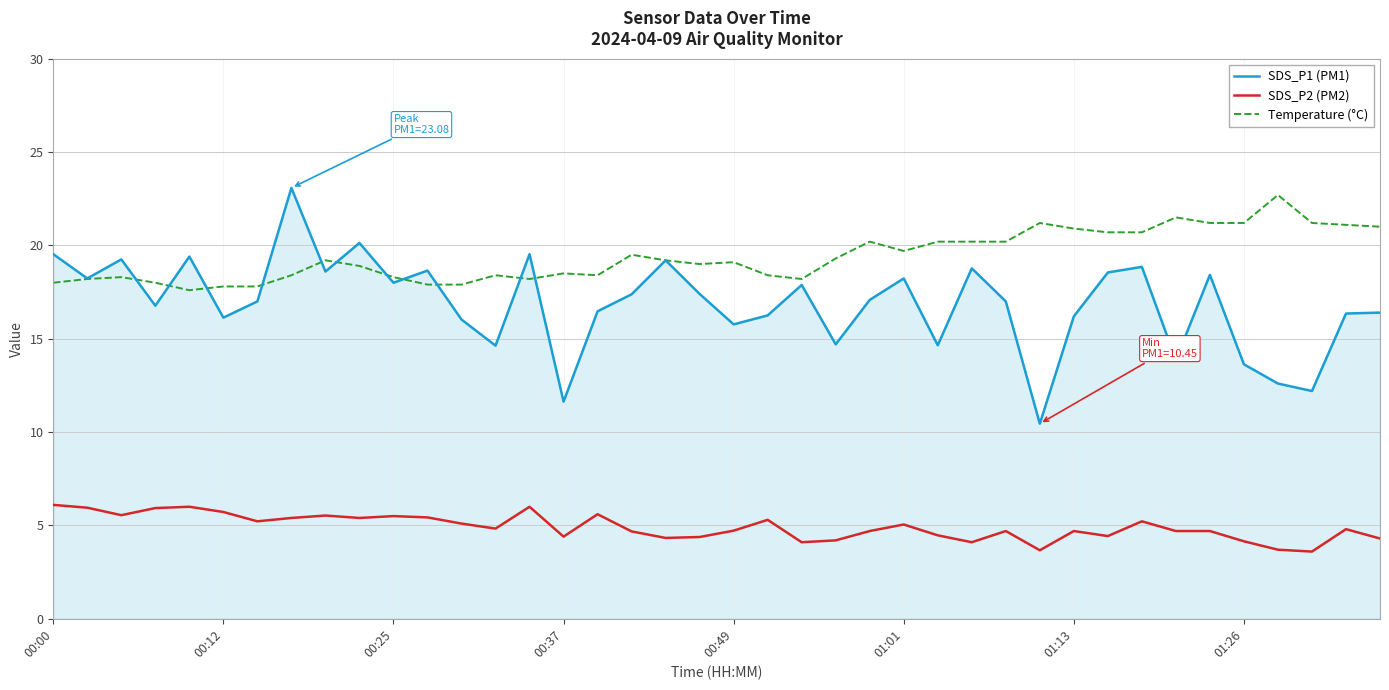

Which series has the widest spread of values?

SDS_P1 (PM1)